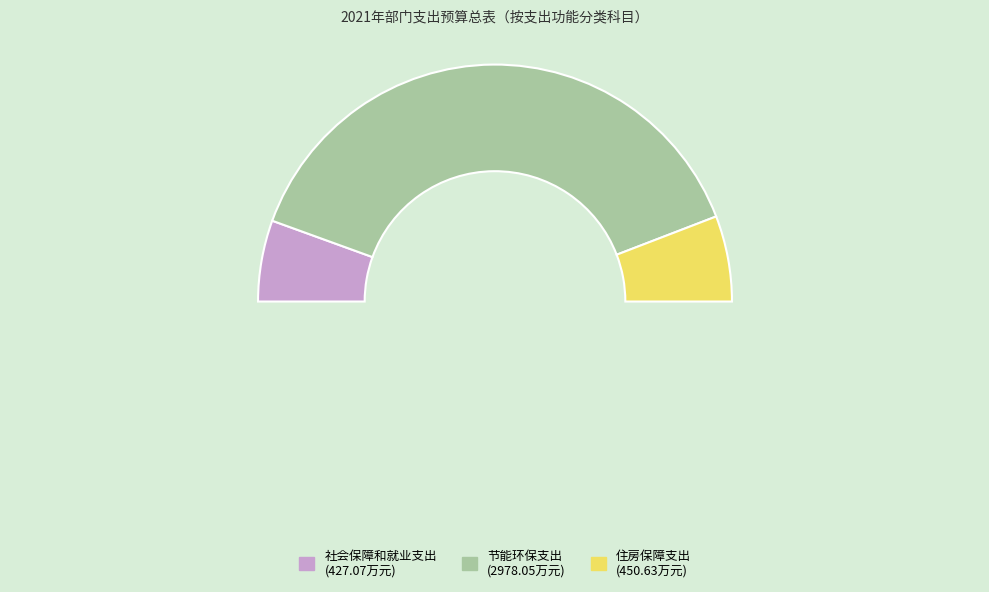

What is the change in value from 社会保障和就业支出 to 住房保障支出?

+23.6